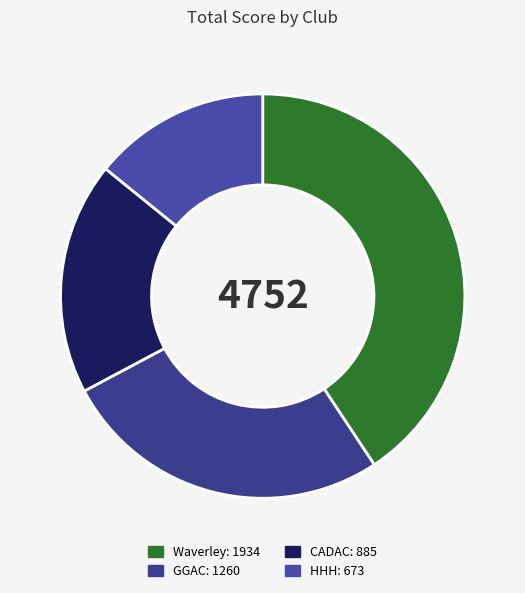

What is the ratio of the value at CADAC to the value at GGAC?

0.7